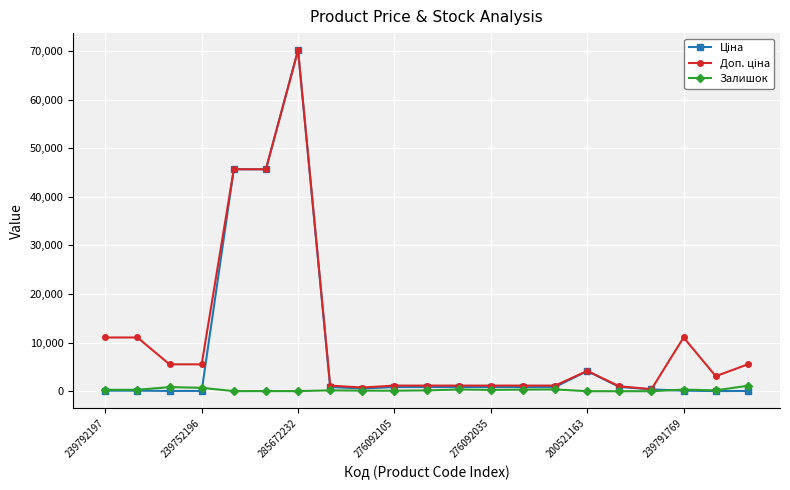

At how many categories does at least one series exceed 28673?

3